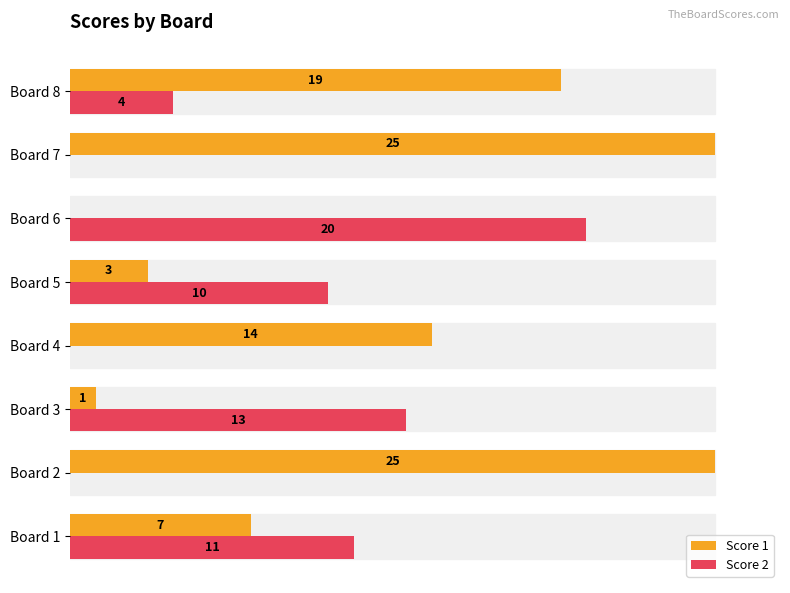

Rank the series by their average value, from lowest to highest.

Score 2, Score 1